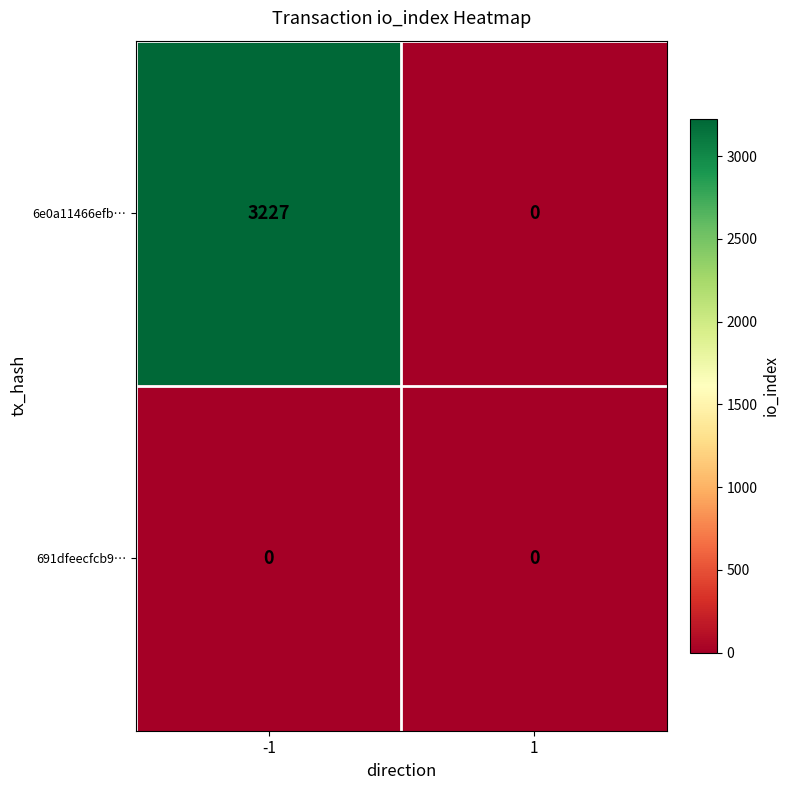

Rank the series at -1 from highest to lowest value.

6e0a11466efb…, 691dfeecfcb9…